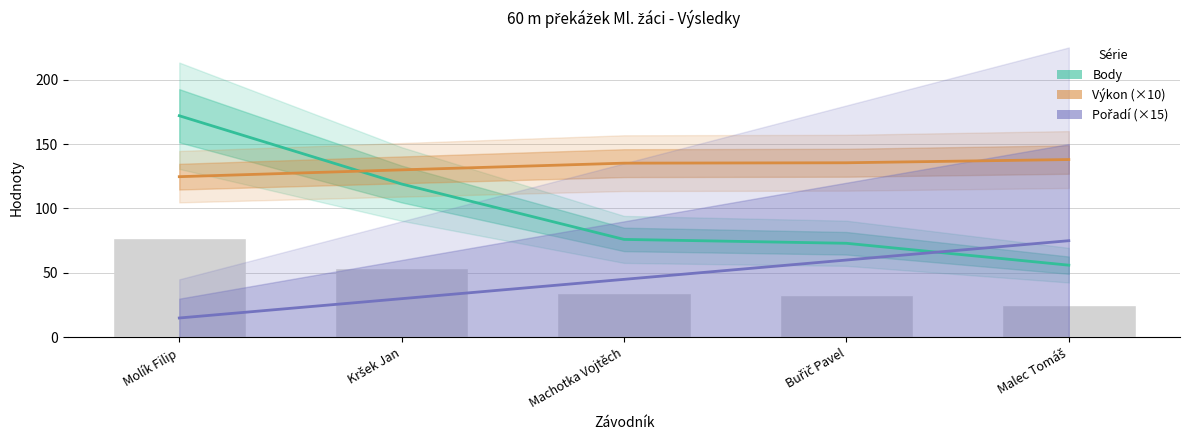

Where does the Body series first go above 76?

Molík Filip